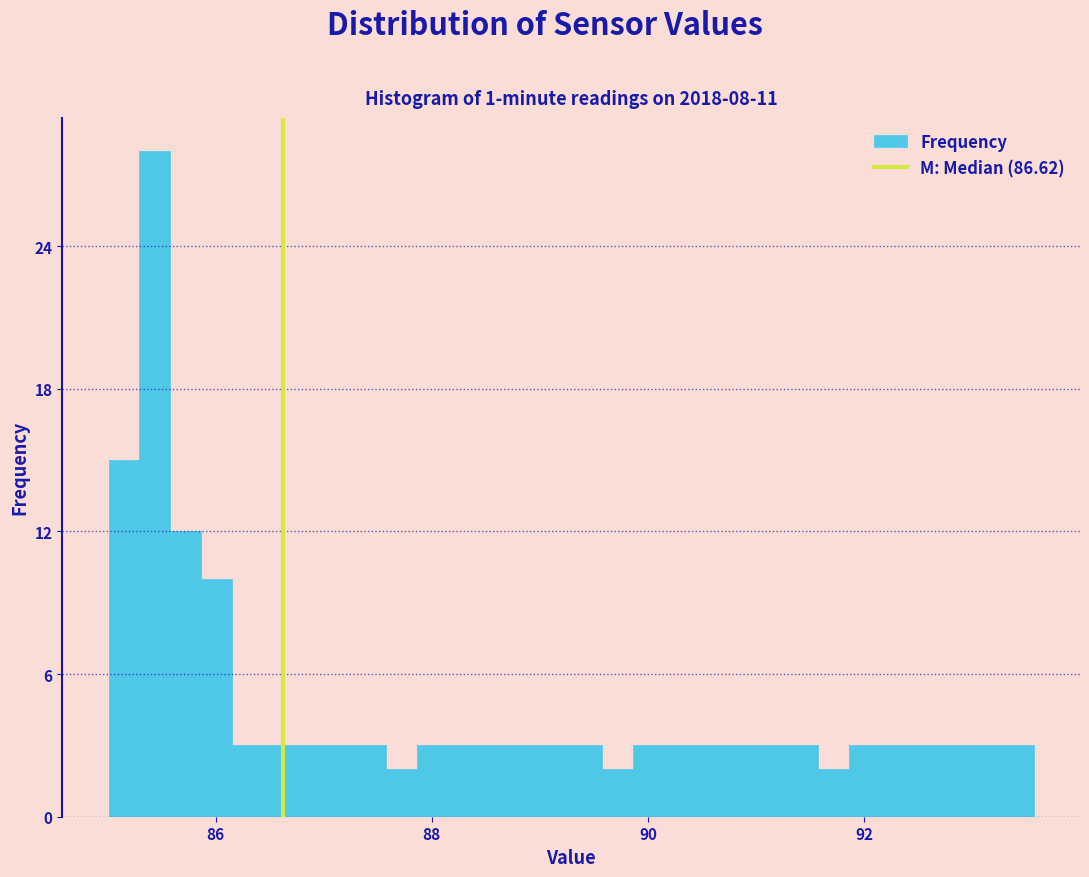

Read against the x-axis, roughly where is the centre of the tallest bar?

85.4